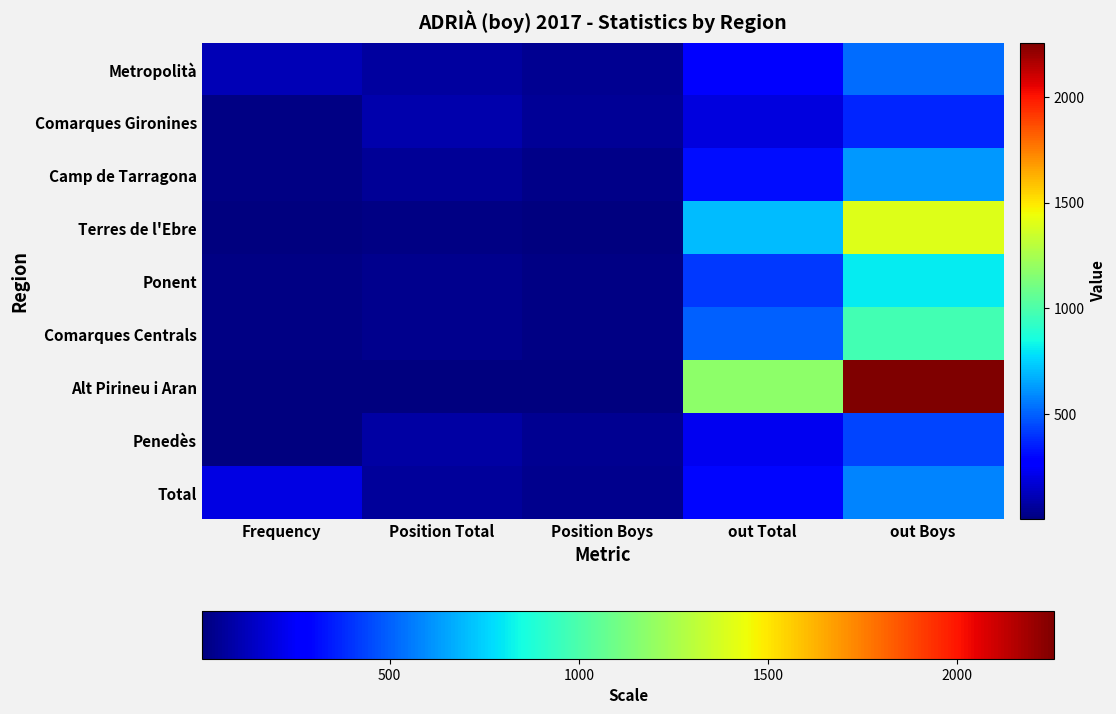

At how many categories does at least one series exceed 1812?

1